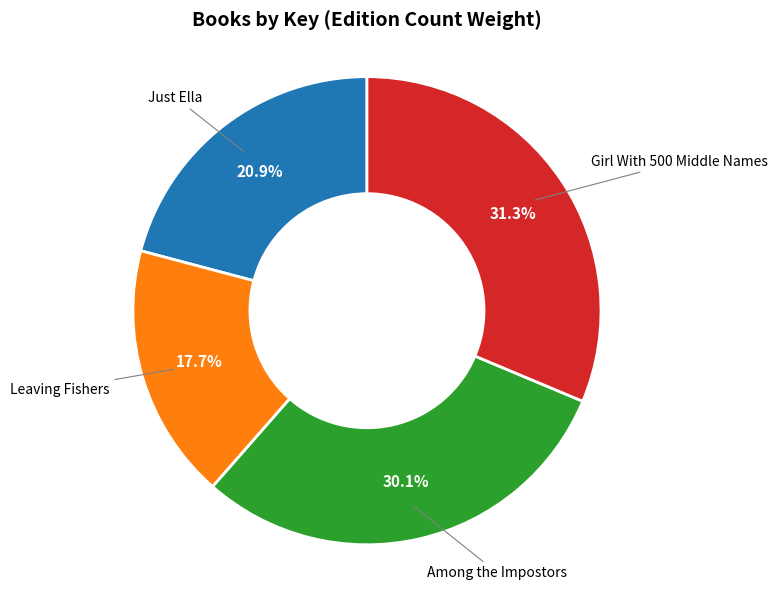

How many slices are in this pie chart?

4